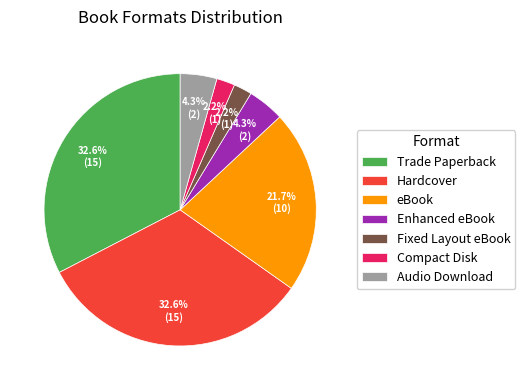

Combined, do eBook and Compact Disk account for over 50%?

No